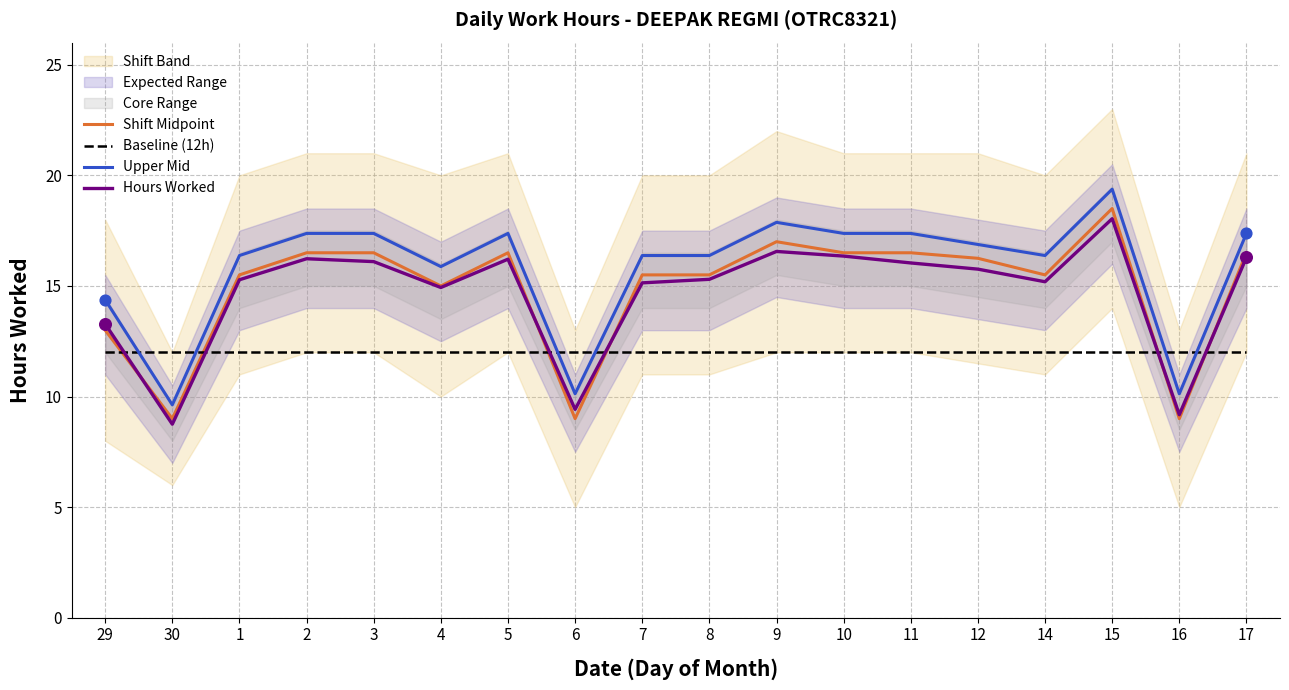

Which category has the highest value in the Hours Worked series?

15